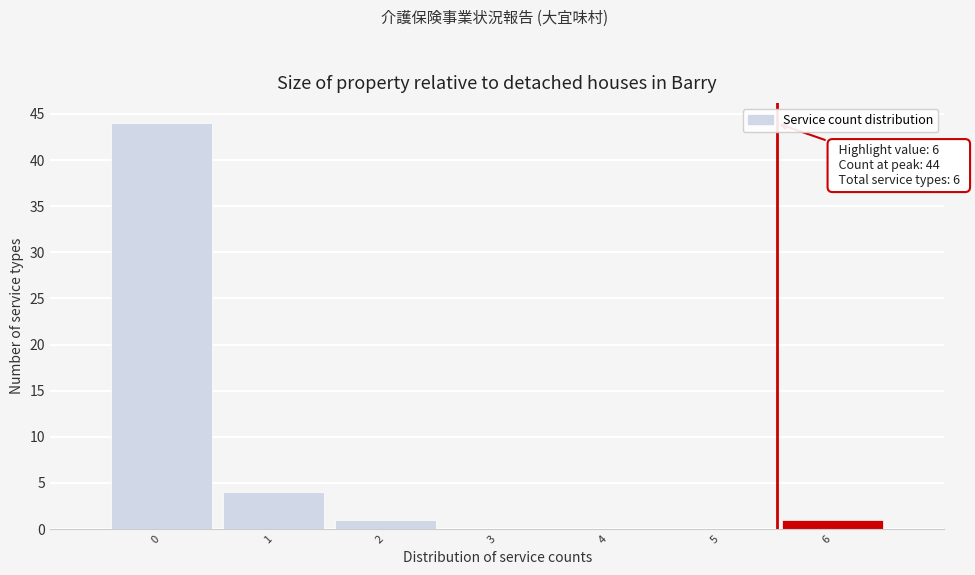

Reading left to right, transcribe all the data shown in this chart.

0=44	1=4	2=1	3=0	4=0	5=0	6=1